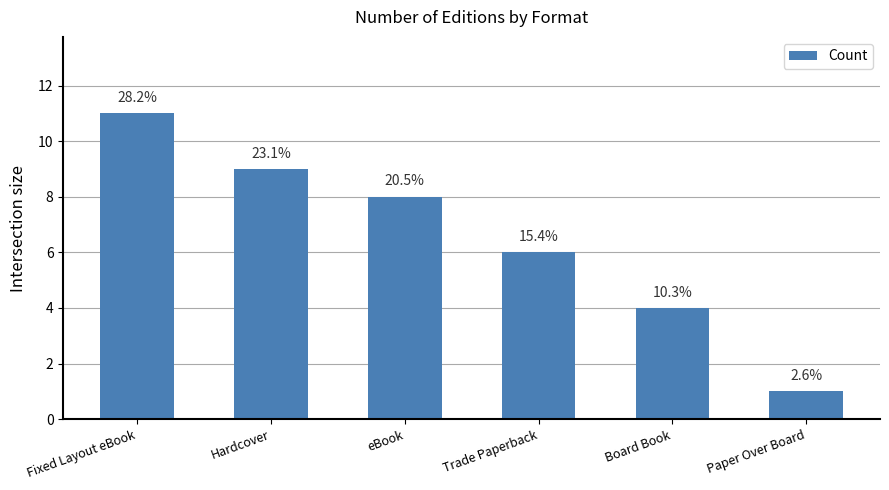

Count the values in the range 4 to 9.

4